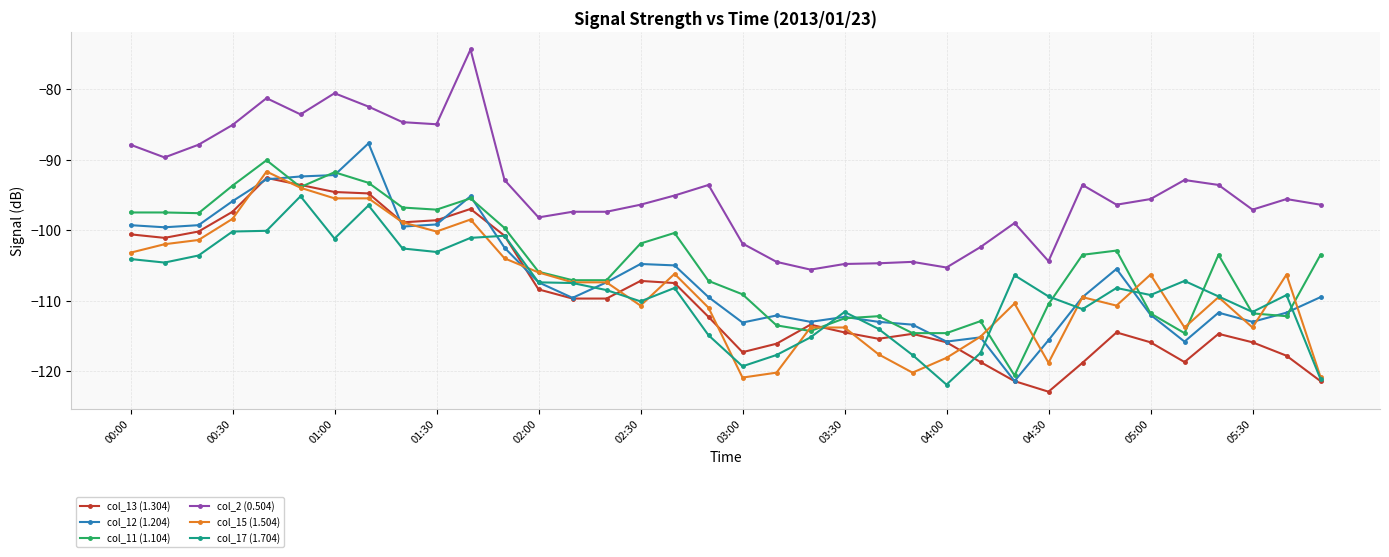

What is the smallest value displayed?

-122.9